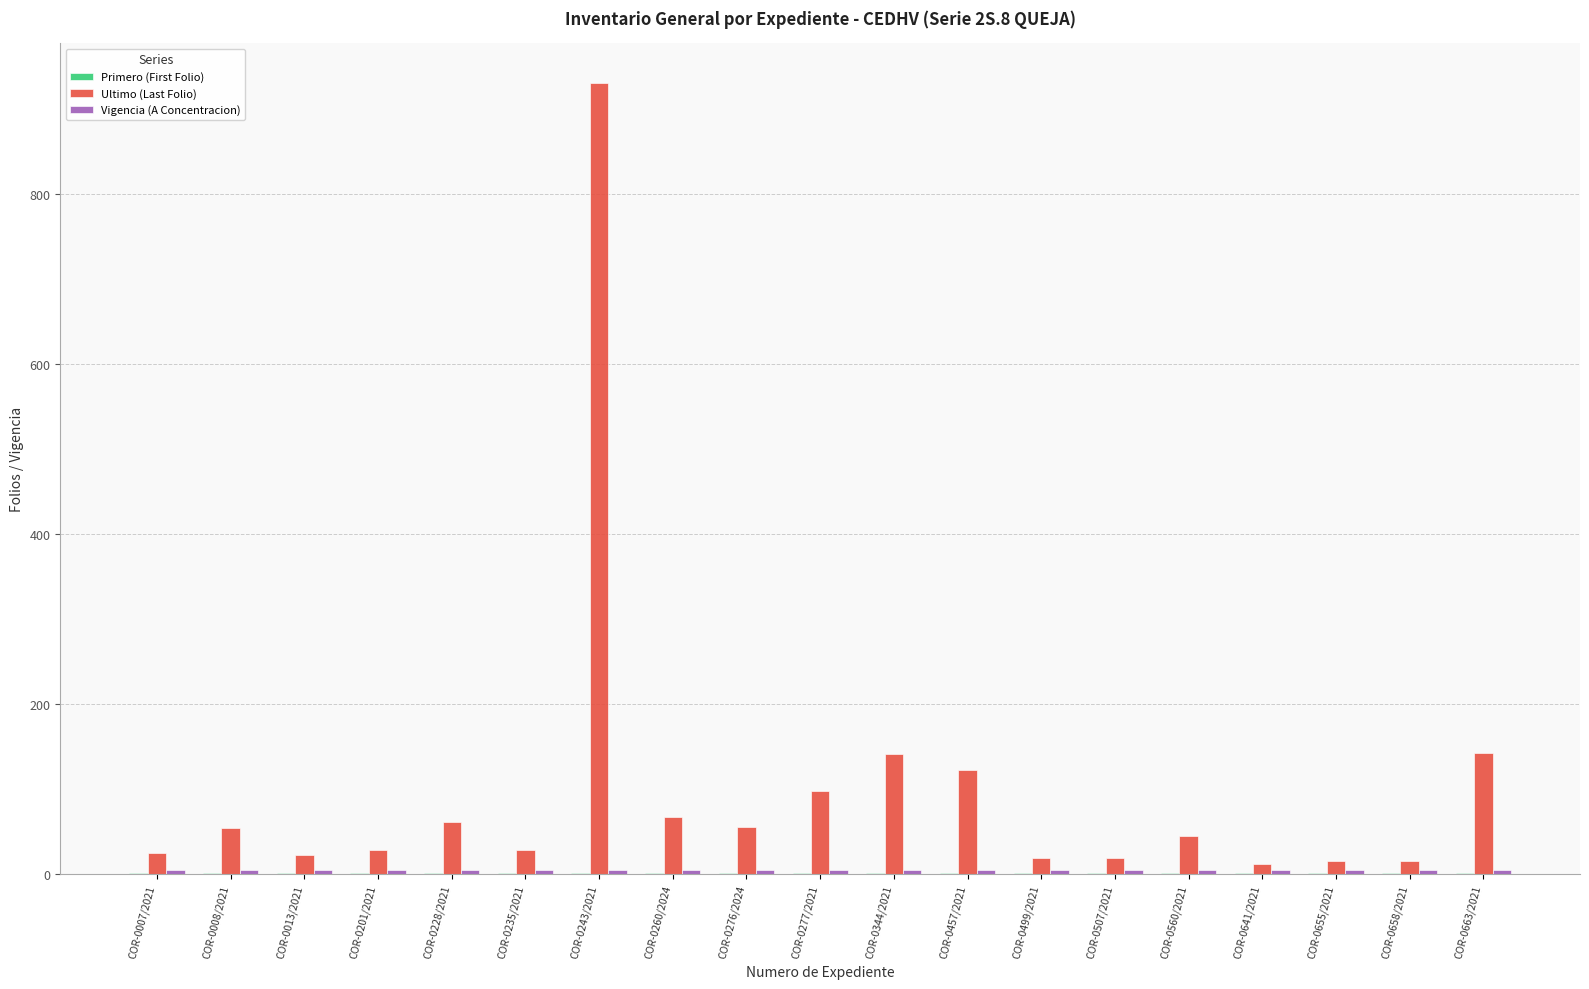

At which label is Ultimo (Last Folio) closest to 471?

COR-0663/2021